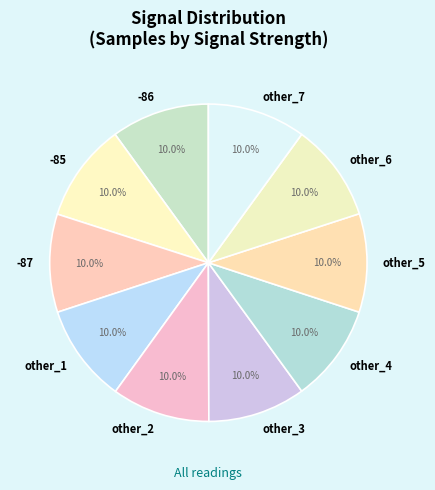

Does other_2 represent more than half of the total?

No